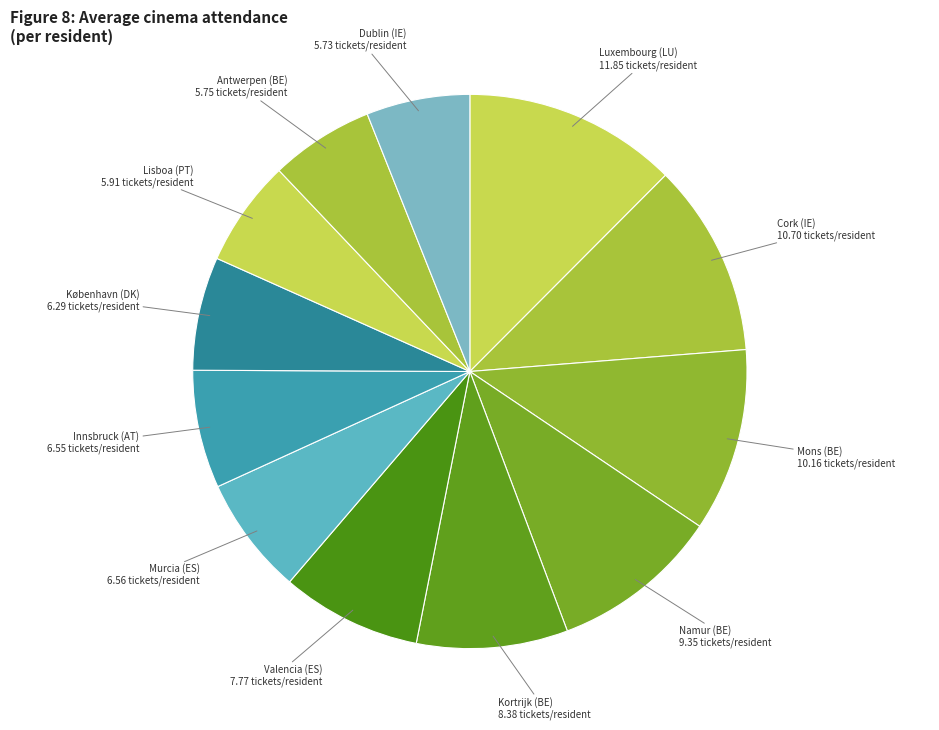

Approximately how many times larger is the value at Innsbruck (AT) compared to Luxembourg (LU)?

0.6